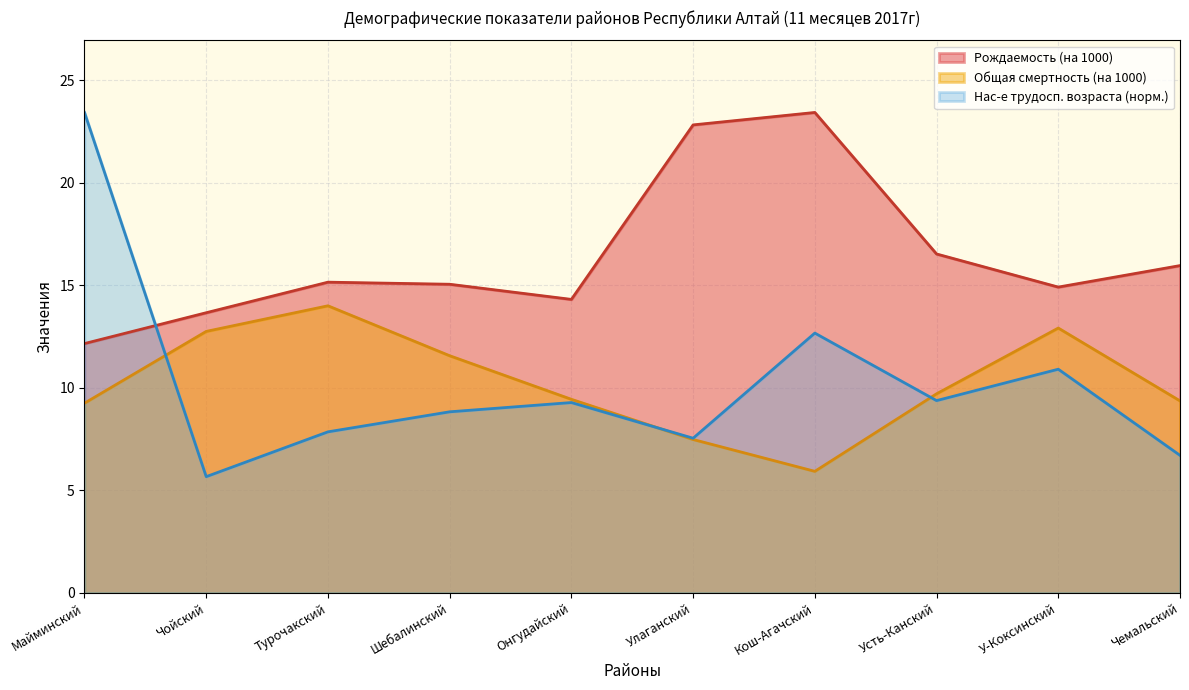

True or false: Общая смертность (на 1000) has more than 0 points higher than both neighbors.

True